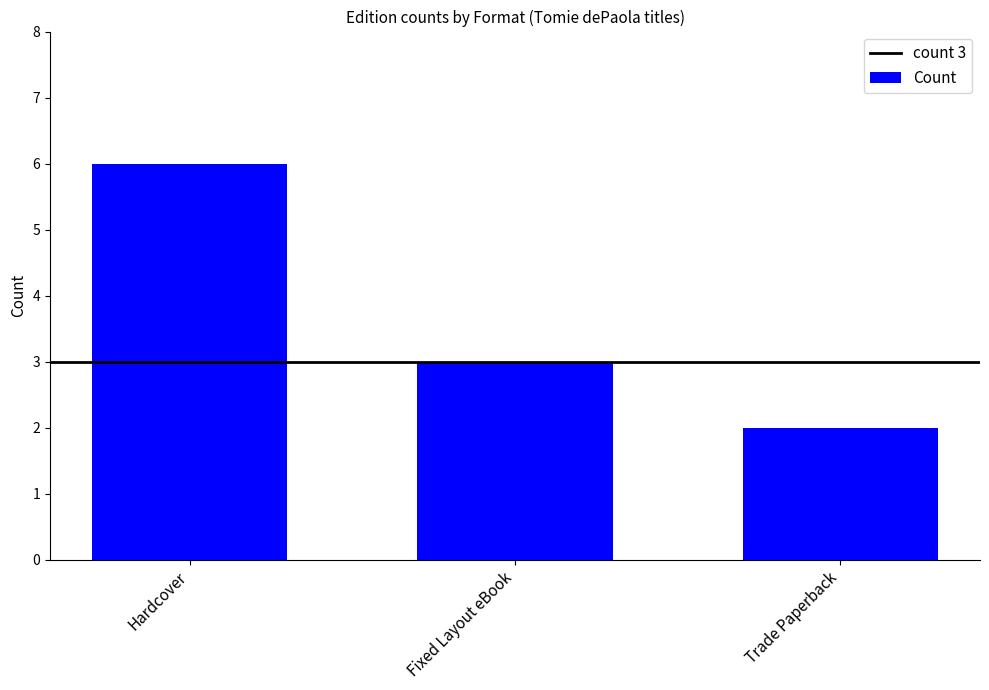

Reading right to left, transcribe all the data shown in this chart.

Trade Paperback=2	Fixed Layout eBook=3	Hardcover=6